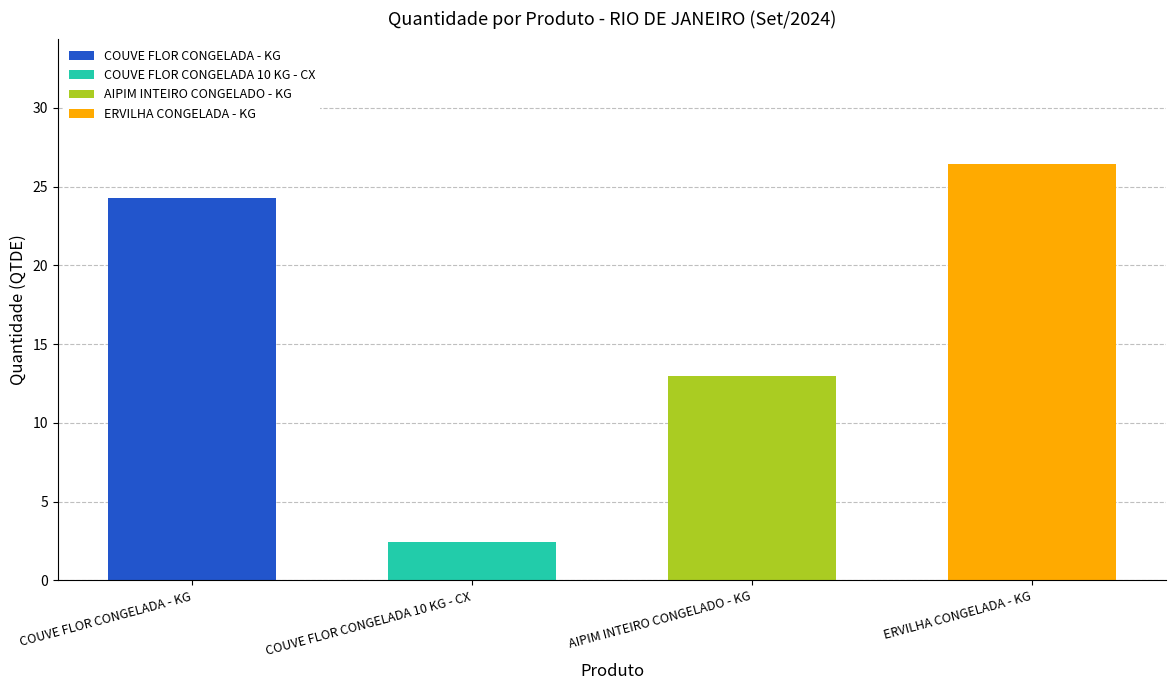

Which category has the highest value in the COUVE FLOR CONGELADA - KG series?

COUVE FLOR CONGELADA - KG